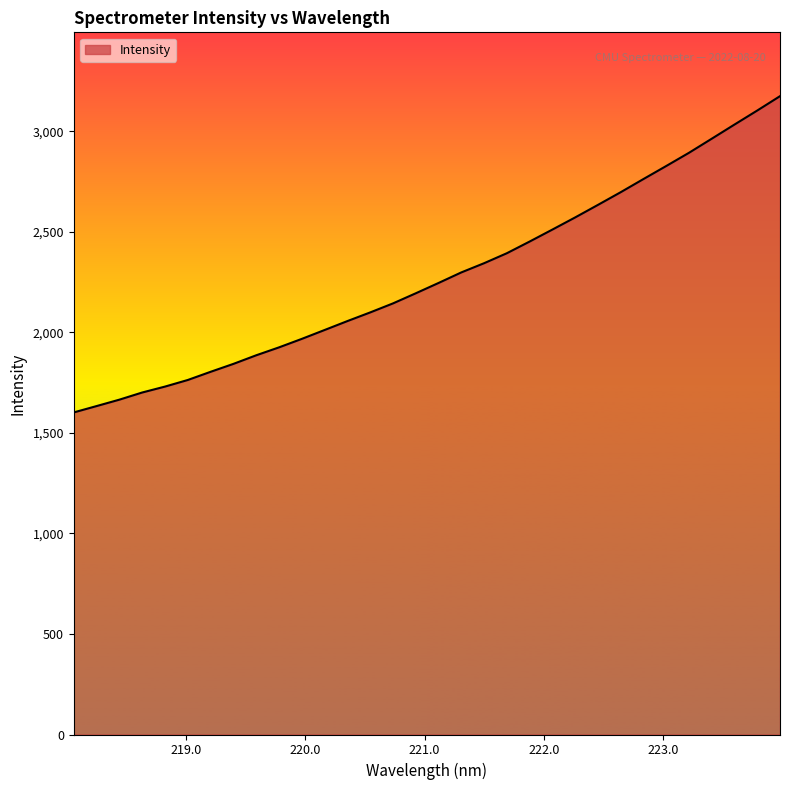

What is the smallest value displayed?

1601.7